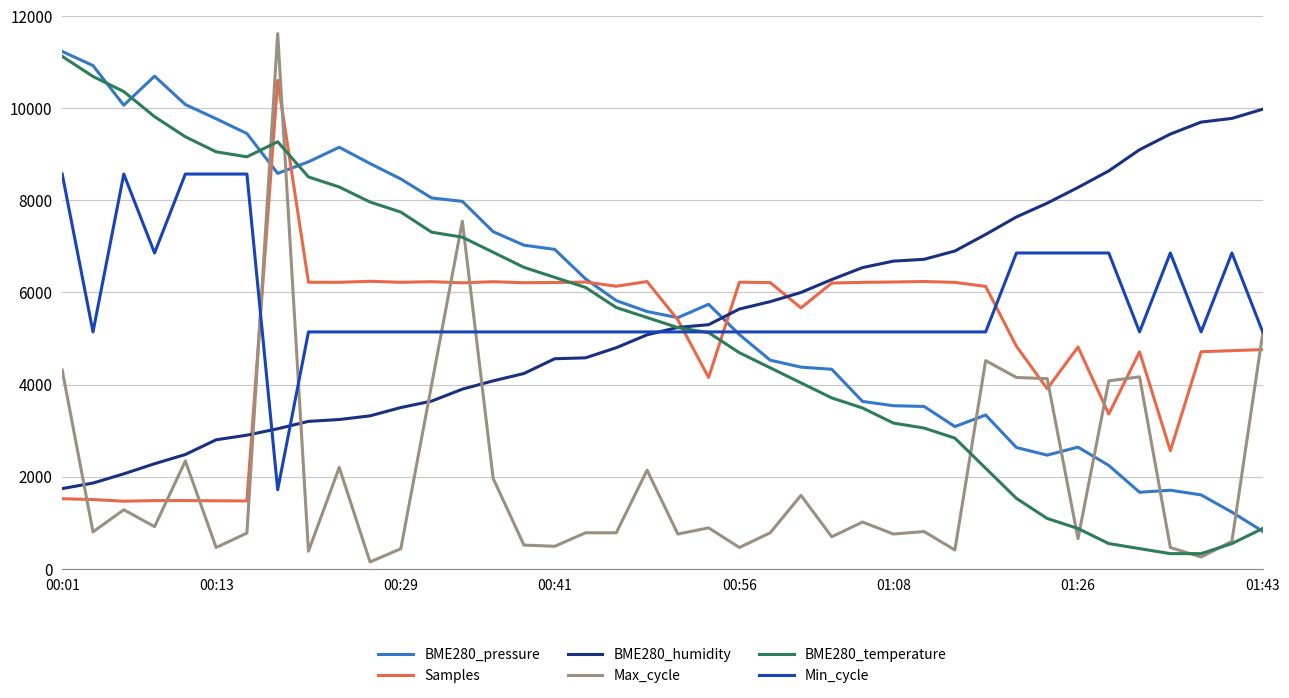

Which series ends up on top after the final intersection of Samples and Min_cycle?

Min_cycle